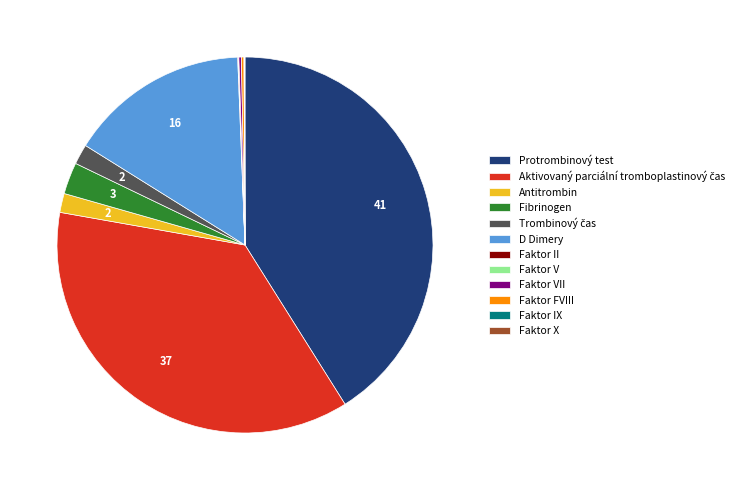

Which category has the biggest portion of the pie?

Protrombinový test